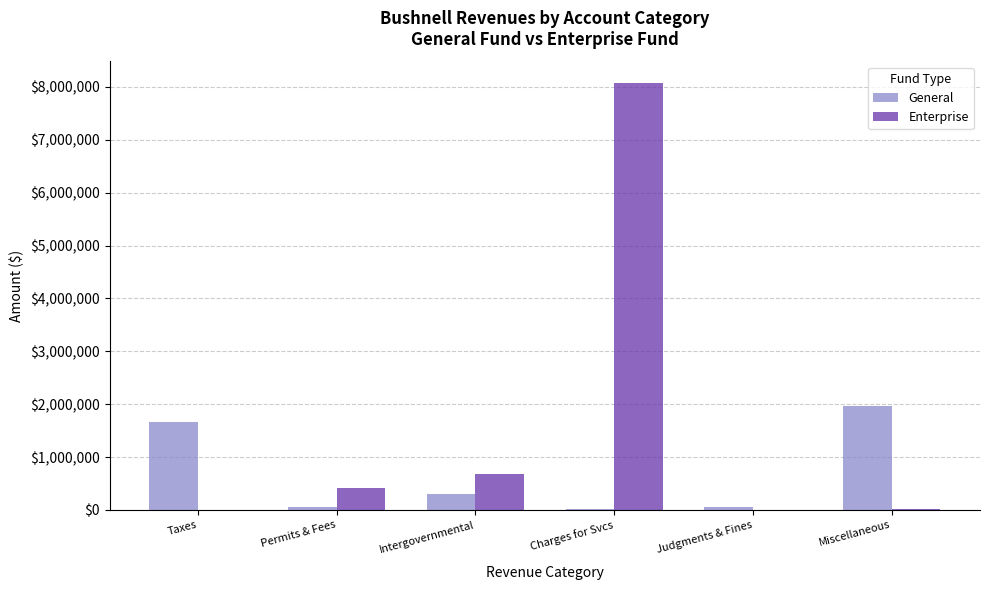

Where is General nearest to the value 986097?

Taxes